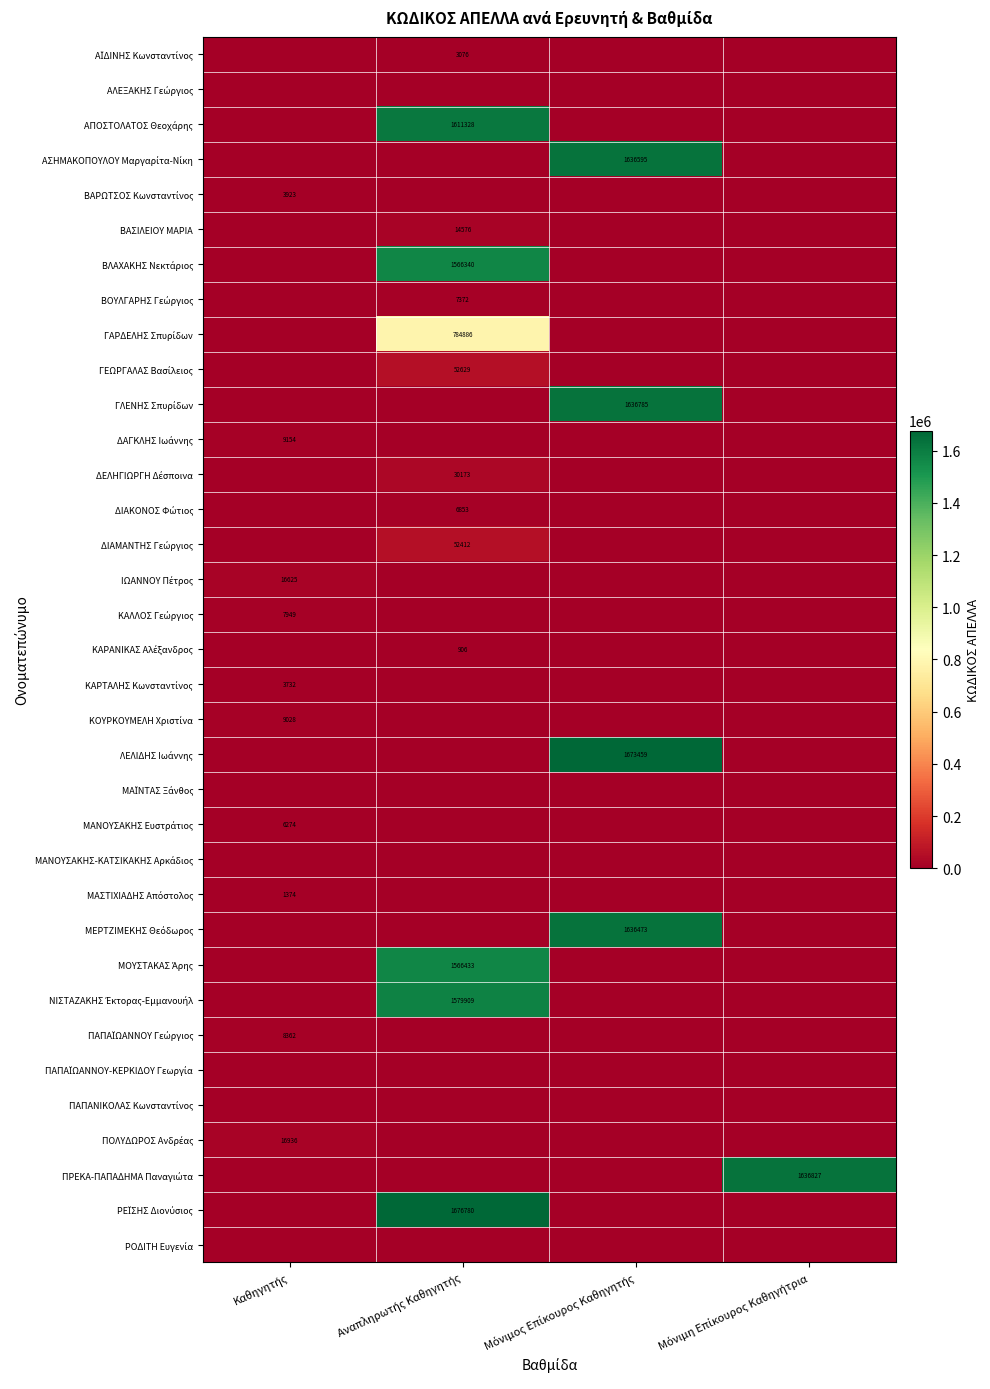

How many values in the ΠΡΕΚΑ-ΠΑΠΑΔΗΜΑ Παναγιώτα series exceed 0?

1